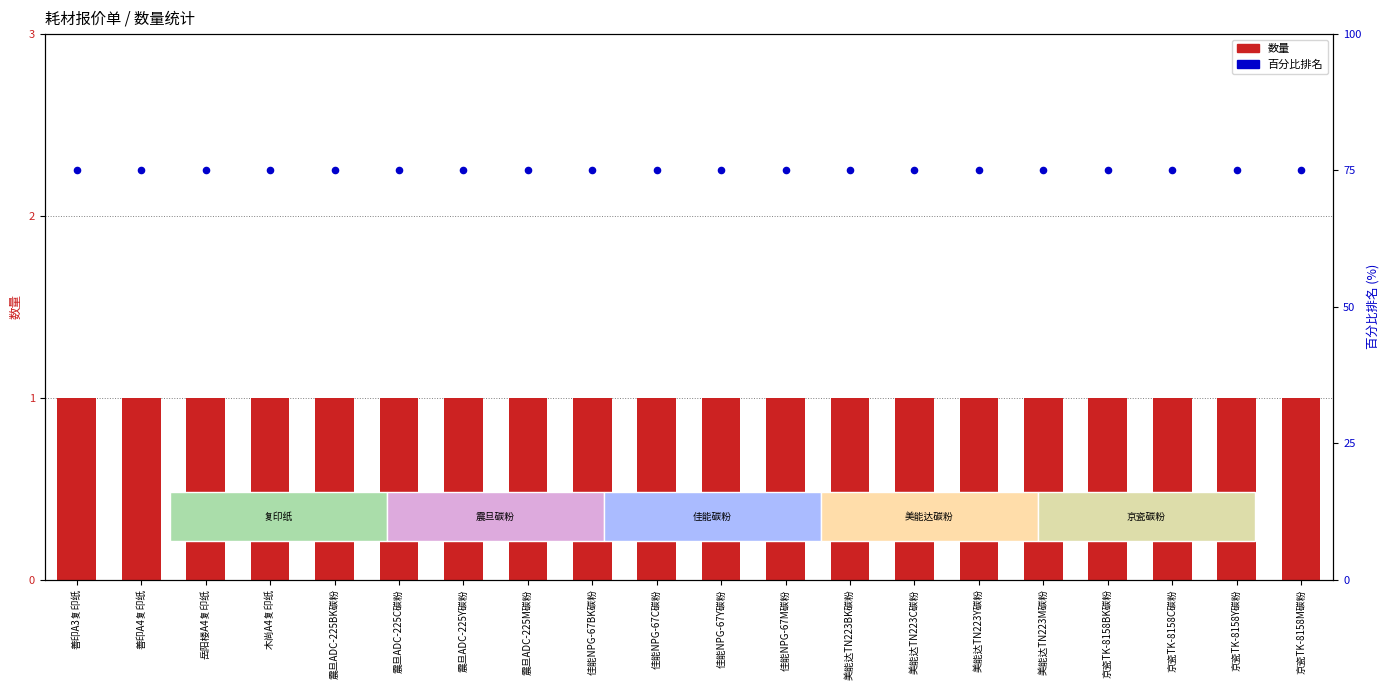

Which series has the widest spread of Y values?

数量